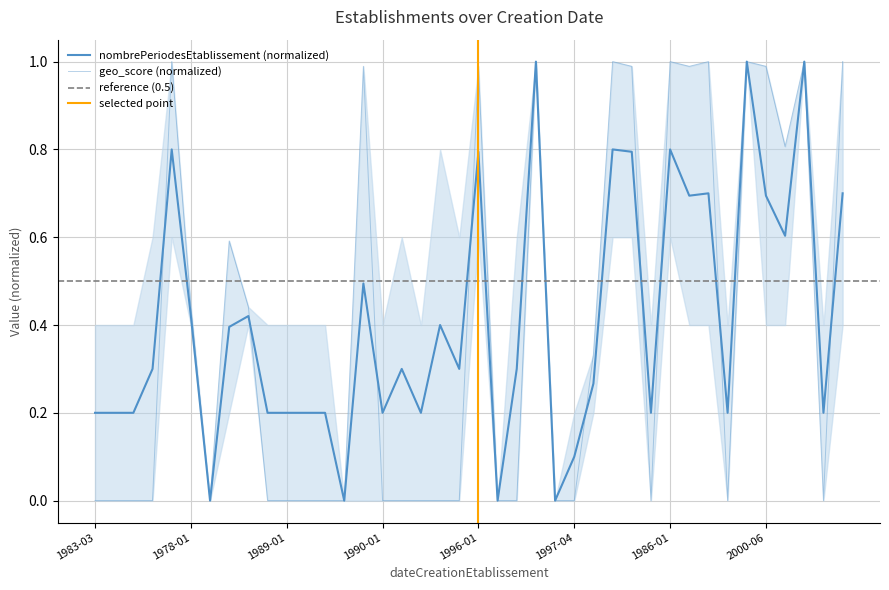

The value at 1900-01-01 is -0.7. True or false?

False